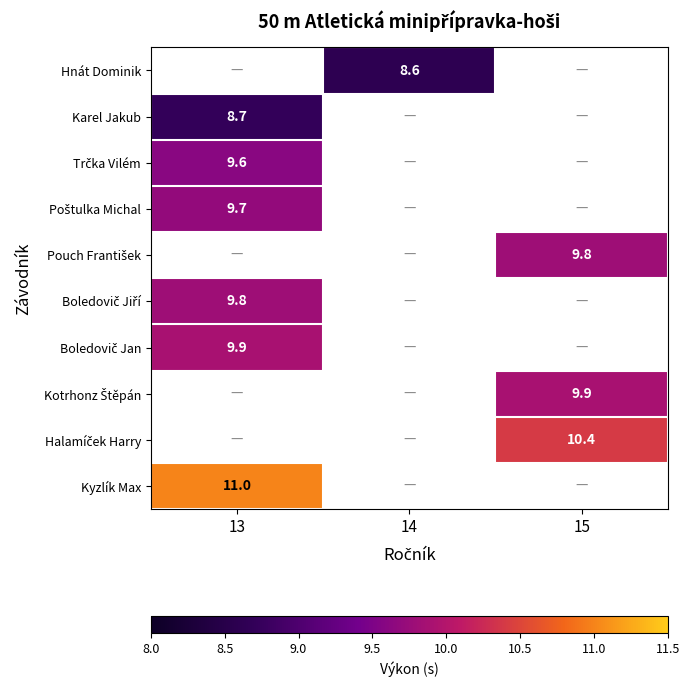

Is it true that Kyzlík Max equals 3.7 at 13?

False